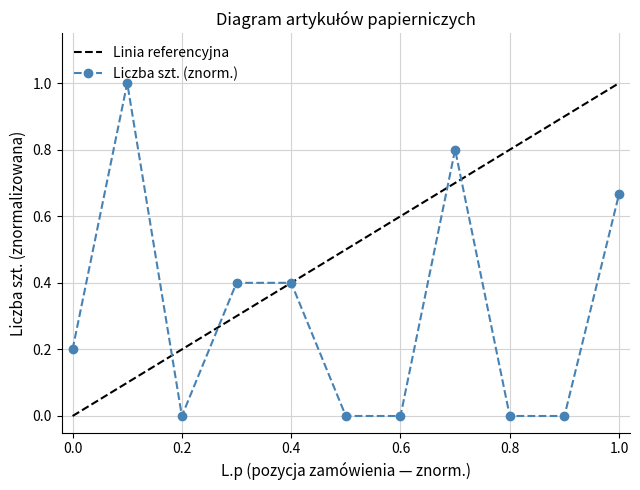

Which series has the largest total across all categories?

Linia referencyjna